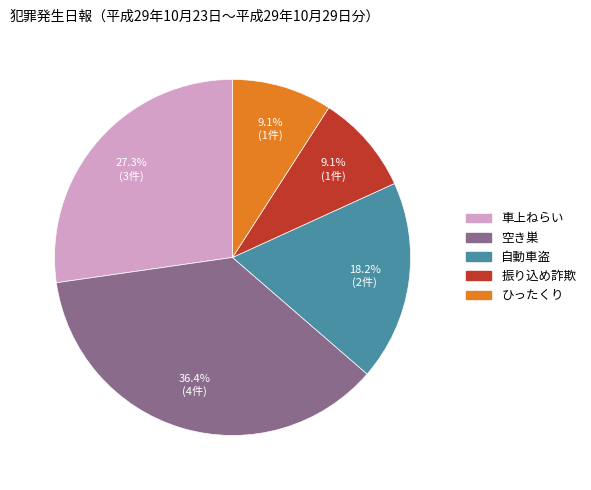

Combined, do ひったくり and 車上ねらい account for over 50%?

No